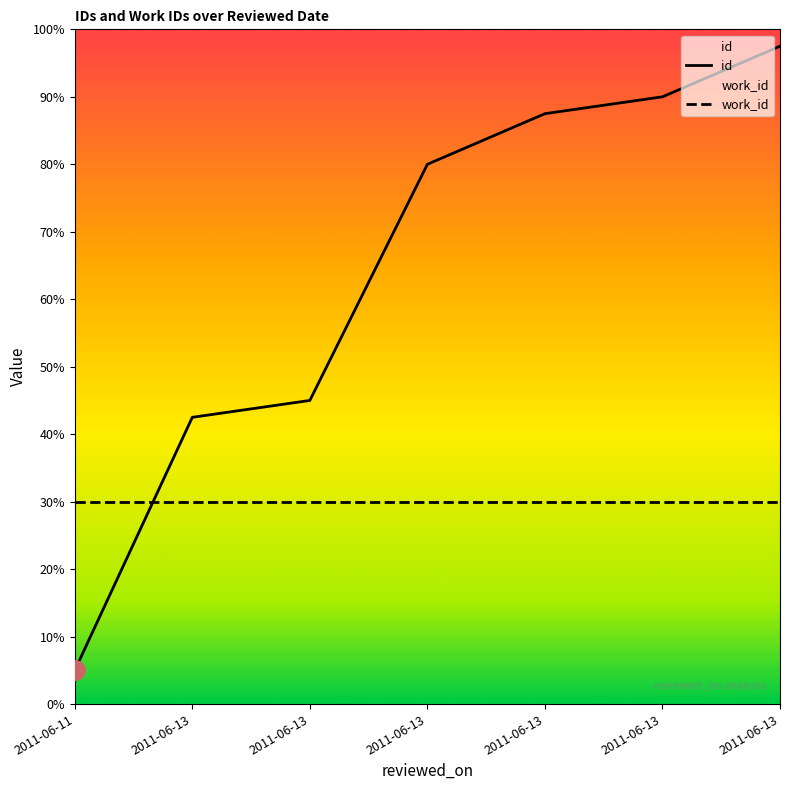

What is the greatest value displayed?

1.0